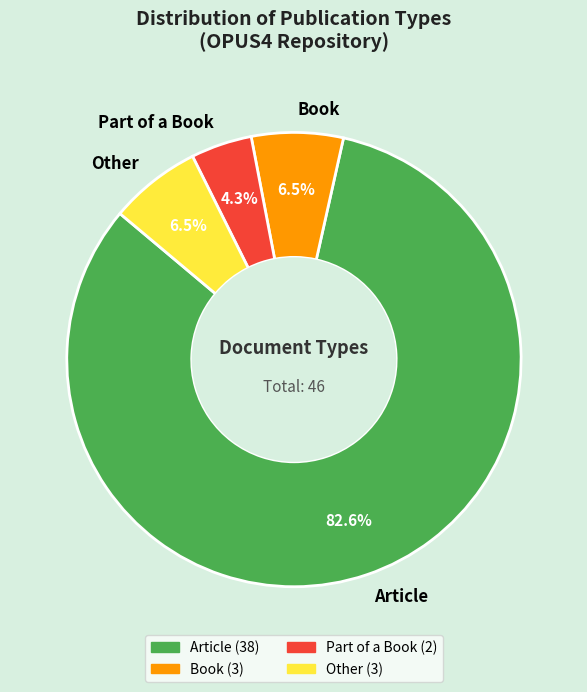

What percentage do Book and Other together represent?

13.0%